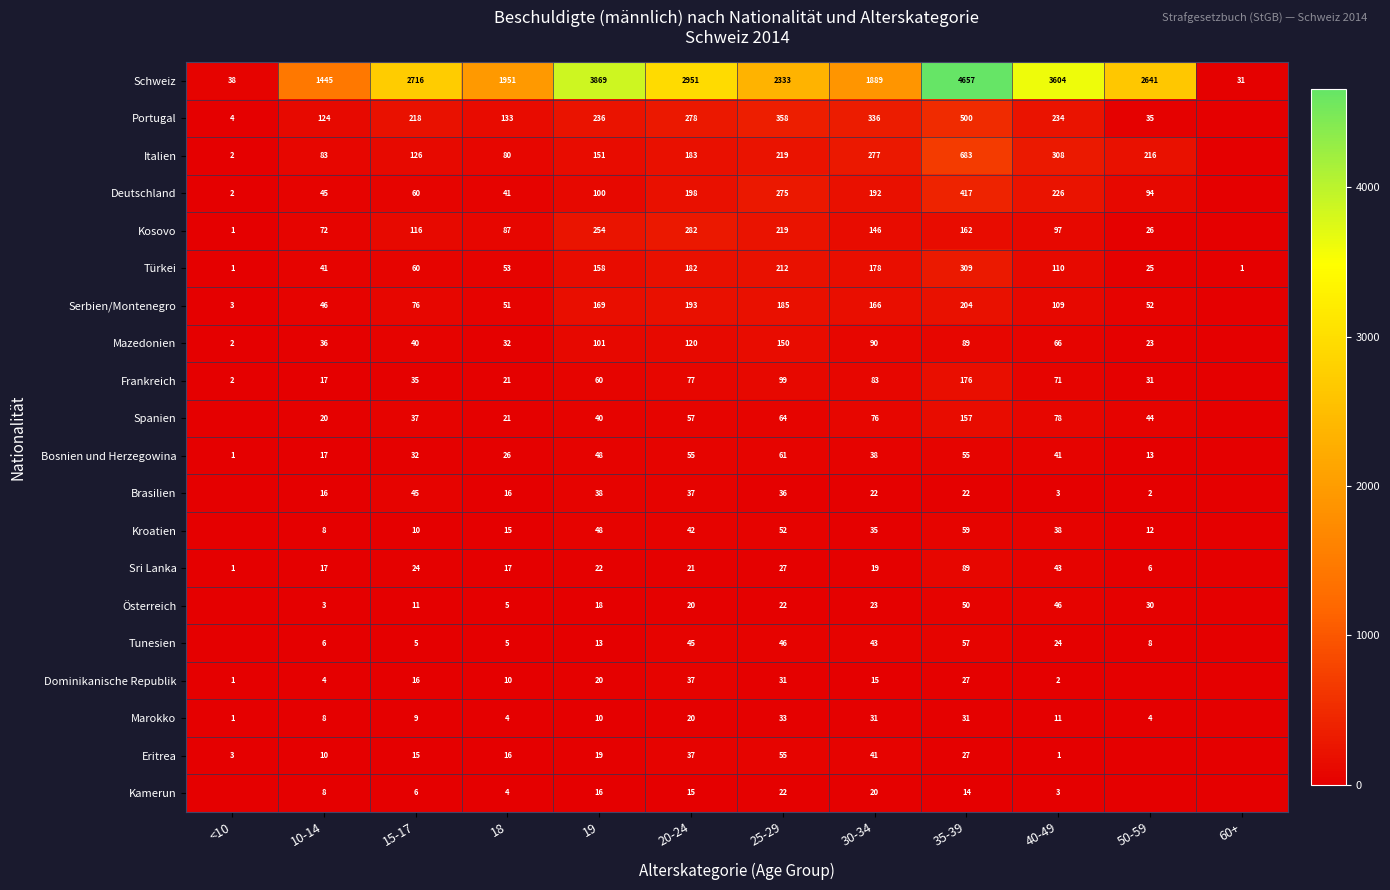

The Sri Lanka series shows 1 at <10. True or false?

True